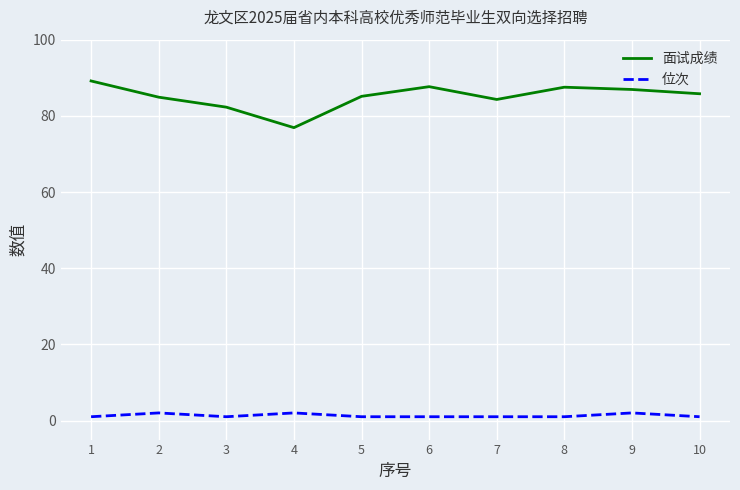

List the series in order of their peak value, lowest first.

位次, 面试成绩